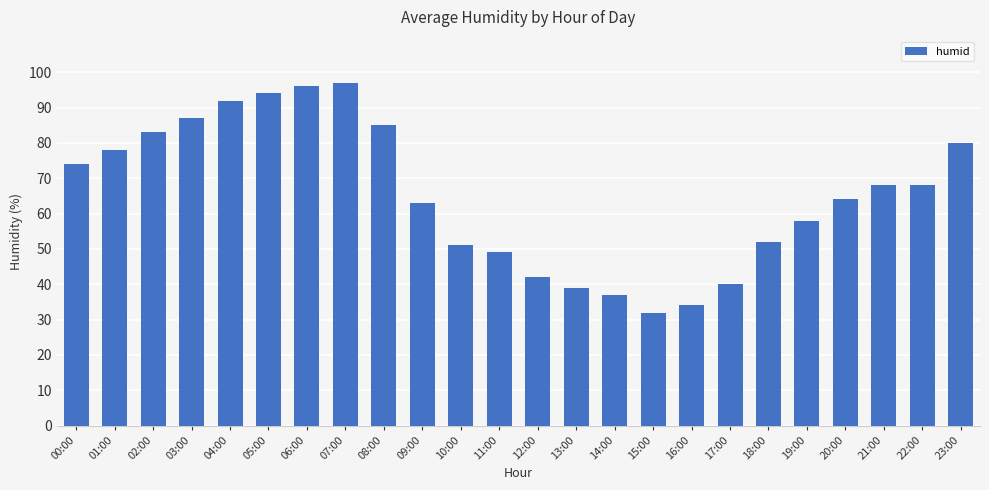

The value at 17:00 is 40. True or false?

True